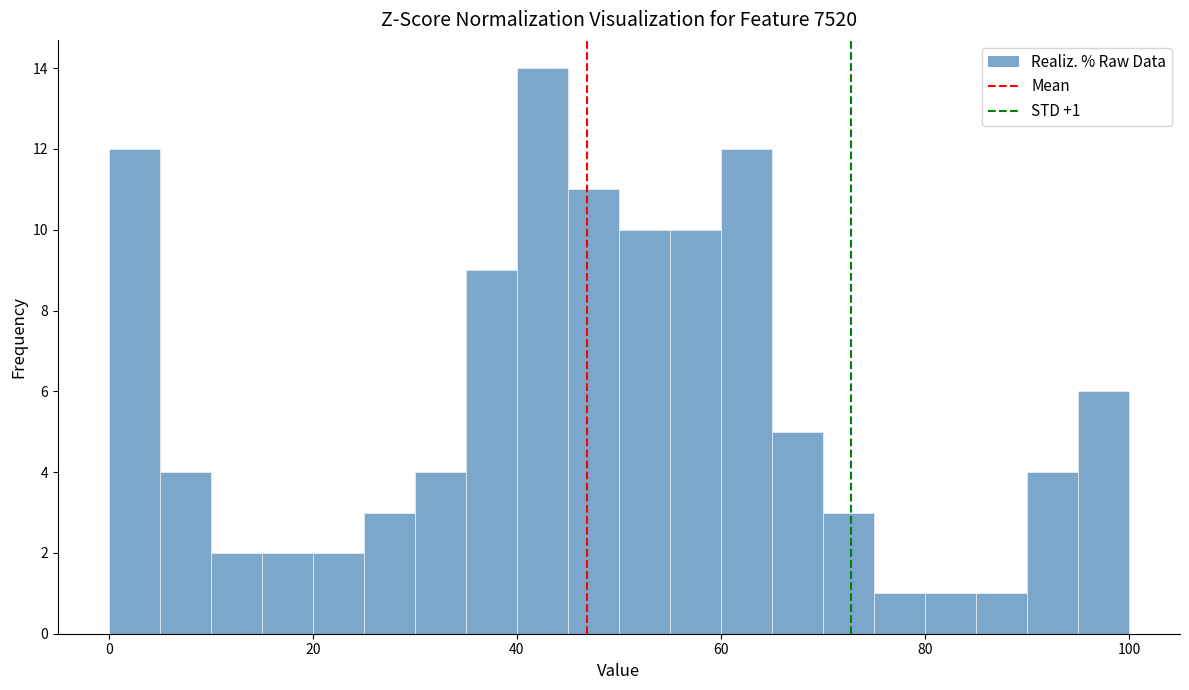

Read against the x-axis, roughly where is the centre of the tallest bar?

42